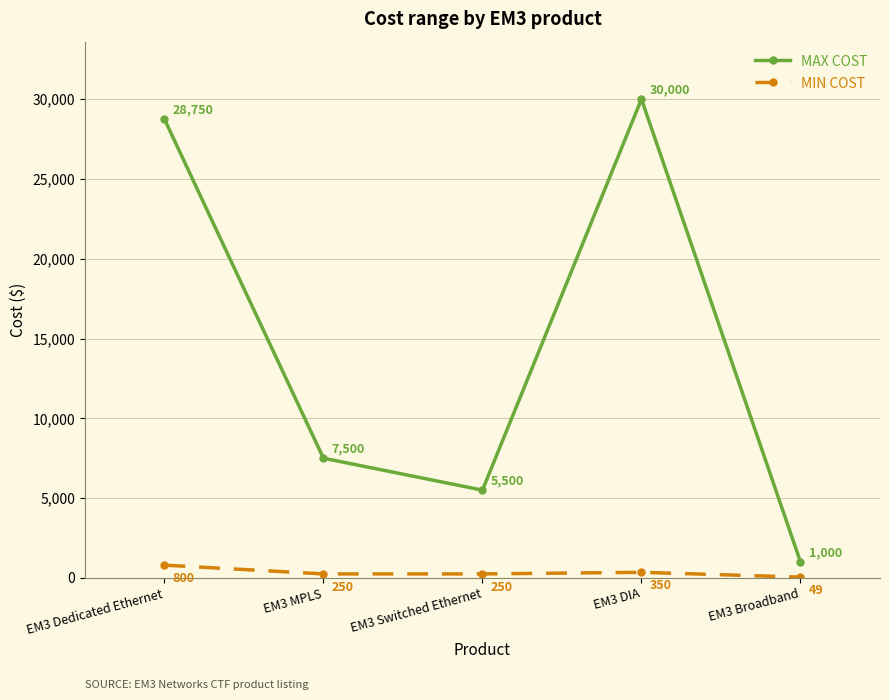

Rank the series by their maximum value, from highest to lowest.

MAX COST, MIN COST